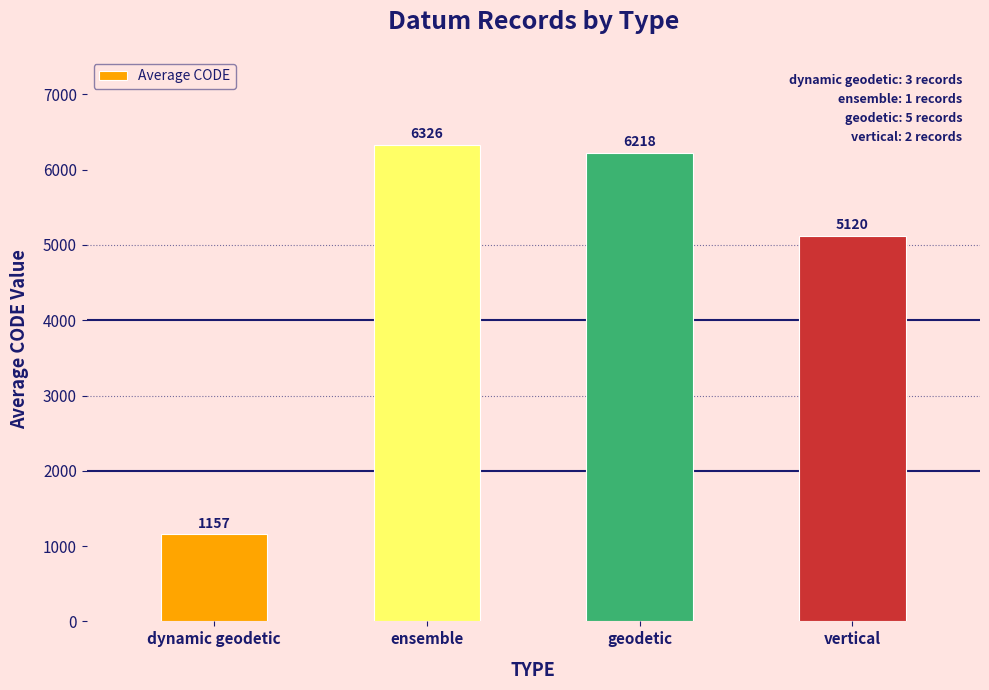

Rank the categories by value from highest to lowest.

ensemble, geodetic, vertical, dynamic geodetic